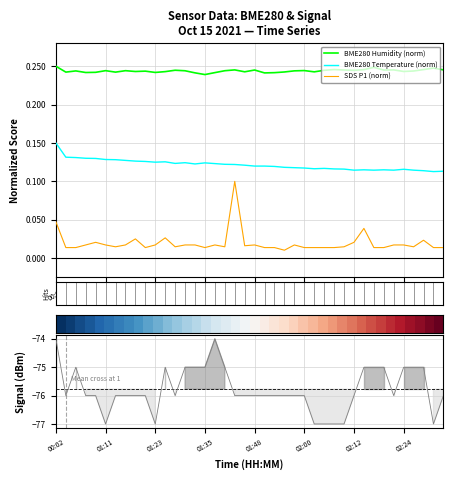

True or false: BME280 Temperature (norm) has more than 1 interior local peaks.

True